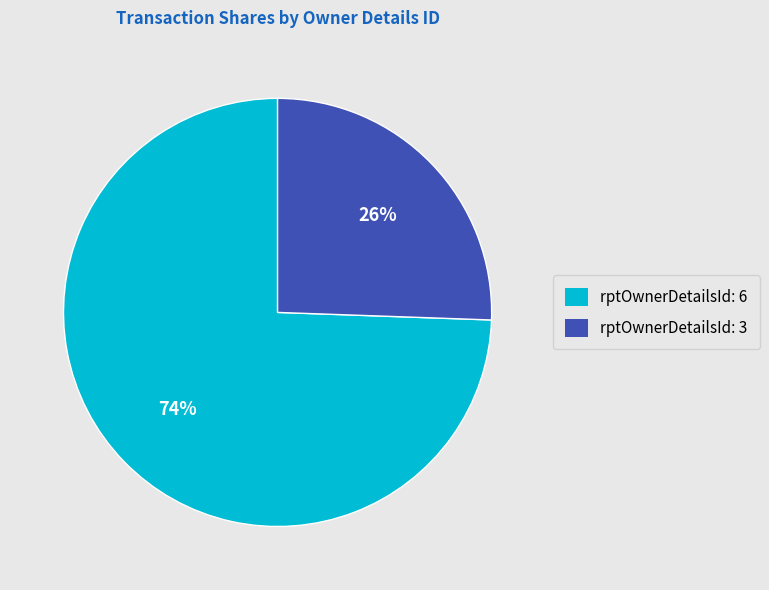

What percentage is the rptOwnerDetailsId: 3 slice, to the nearest percent?

26%